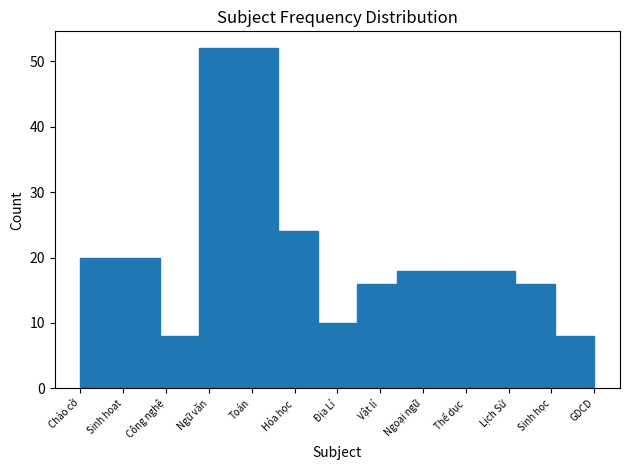

Reading left to right, what are all the values shown in this chart?

20	20	8	52	52	24	10	16	18	18	18	16	8